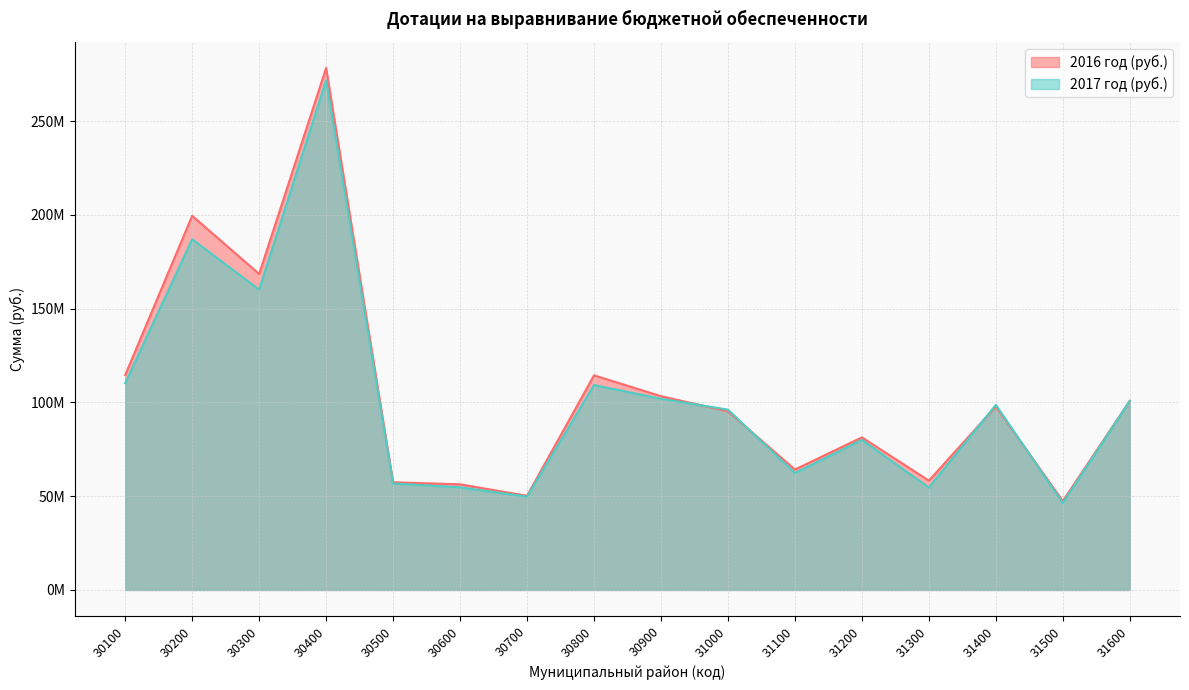

Reading left to right, extract all data points from this chart.

2016 год (руб.): 114638000	199508000	168493000	278385000	57422000	56312000	50206000	114439000	103328000	95267000	64203000	81353000	58295000	97816000	47414000	100858000
2017 год (руб.): 110306000	187053000	160110000	271802000	56792000	54729000	49770000	109264000	101940000	96164000	62359000	80034000	54605000	98693000	46364000	100786000